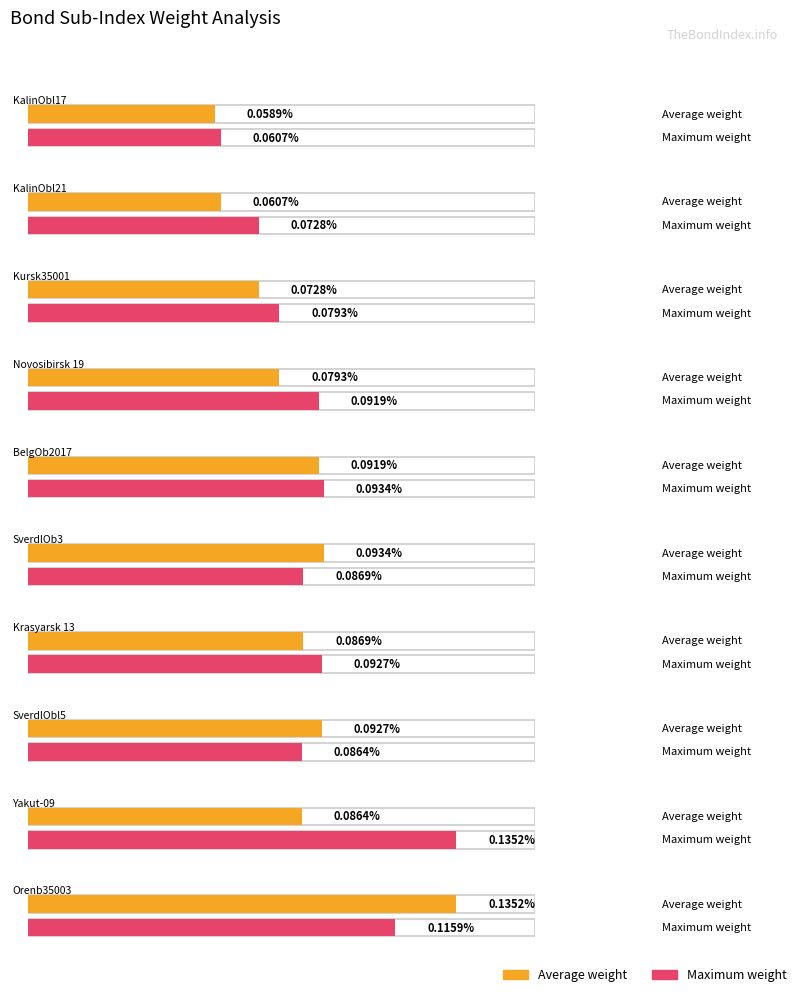

At which category is the sum across all series the highest?

Orenb35003